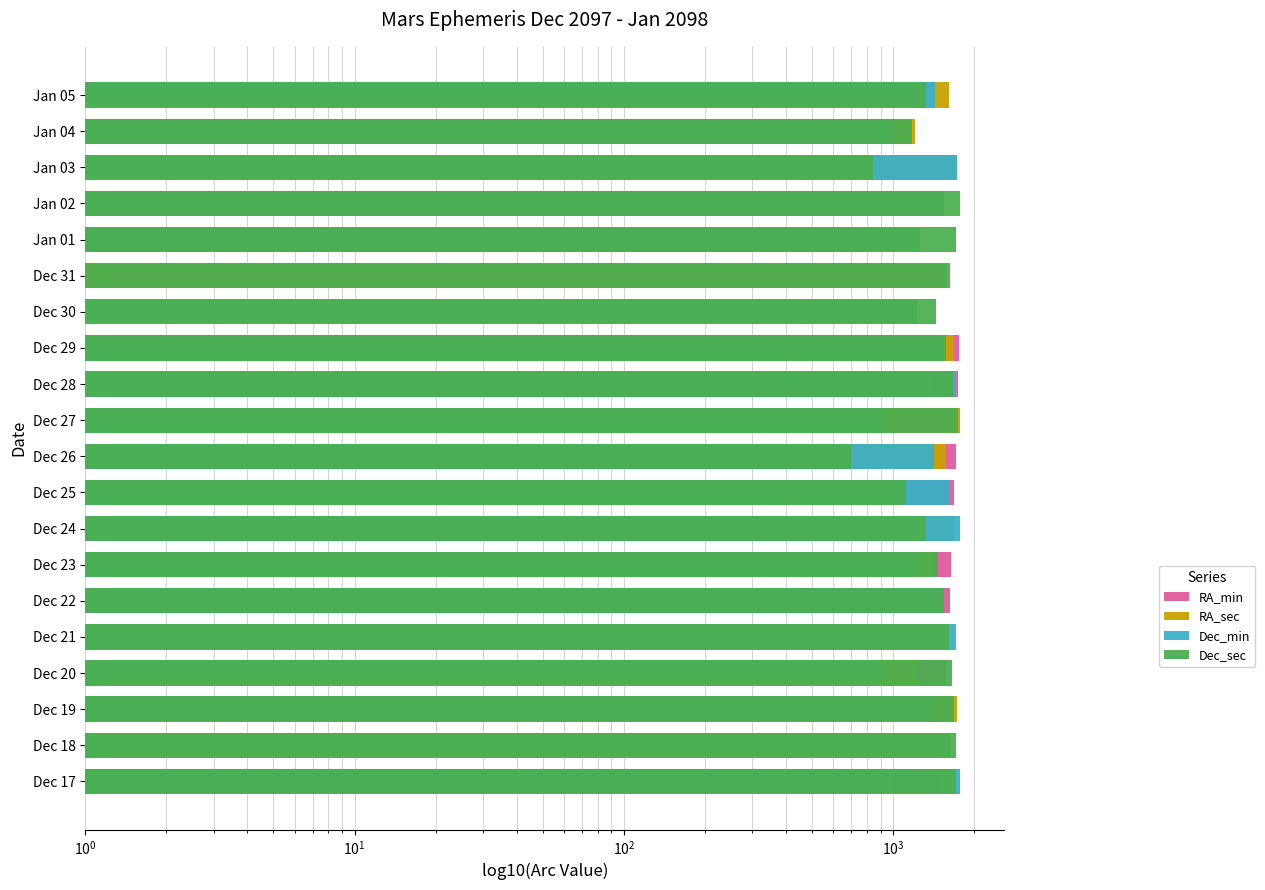

What are all the series names shown in the legend?

RA_min, RA_sec, Dec_min, Dec_sec